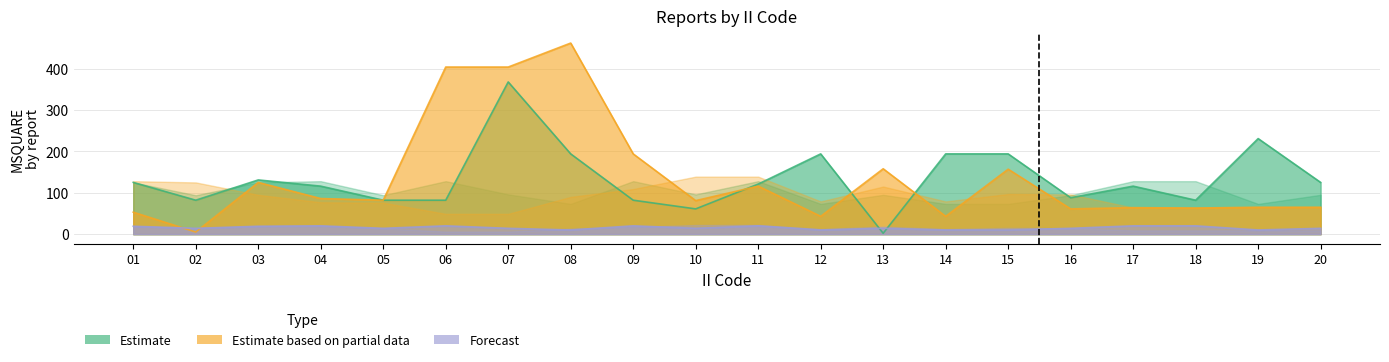

How many lines are shown in the chart?

3